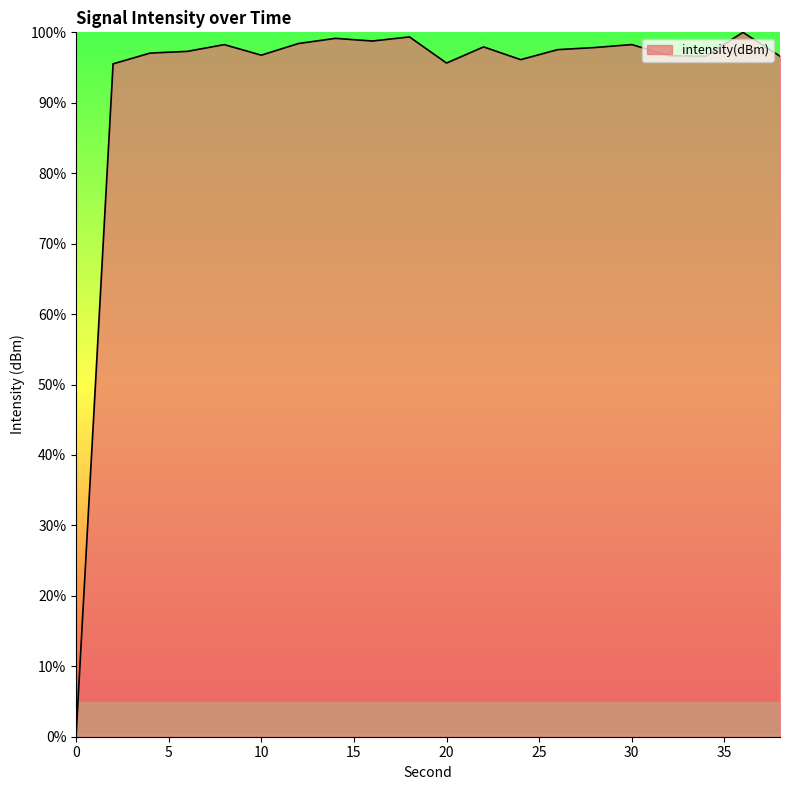

How many lines are shown in the chart?

1